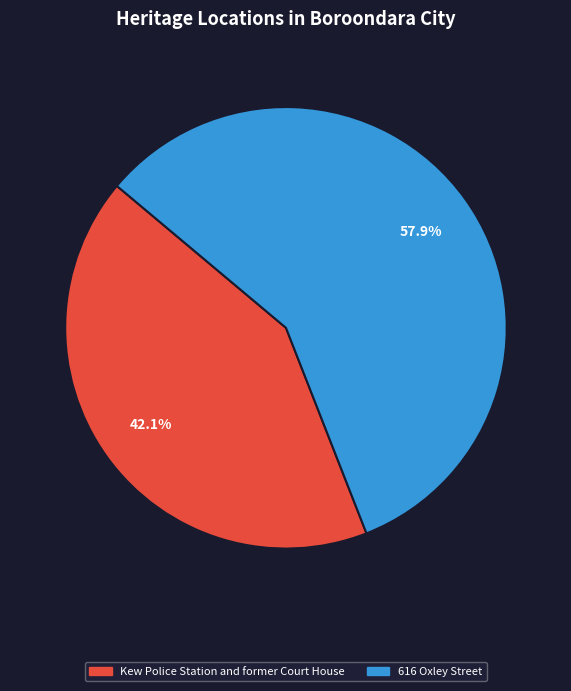

To the nearest percent, what portion does 616 Oxley Street represent?

58%